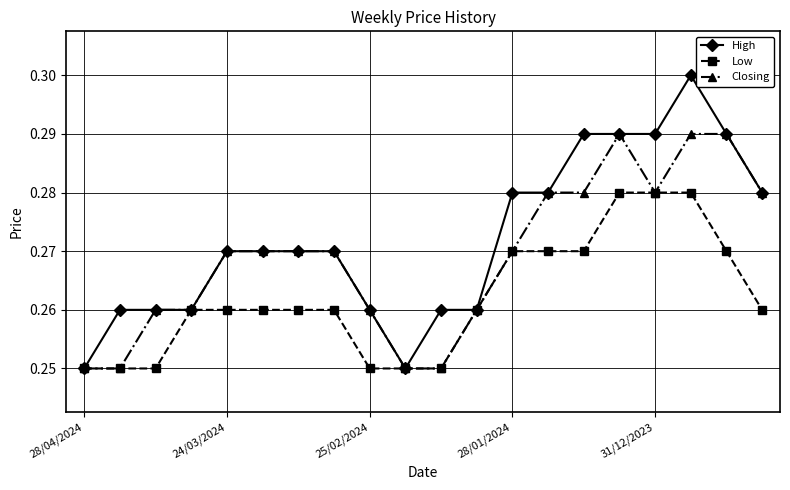

Rank the series by their average value, from highest to lowest.

High, Closing, Low